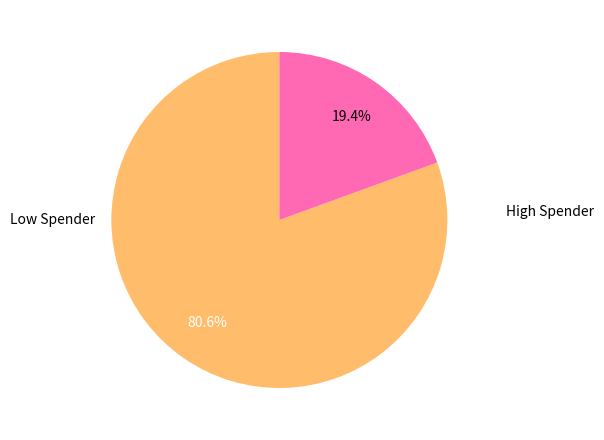

Does any single category account for the majority?

Yes